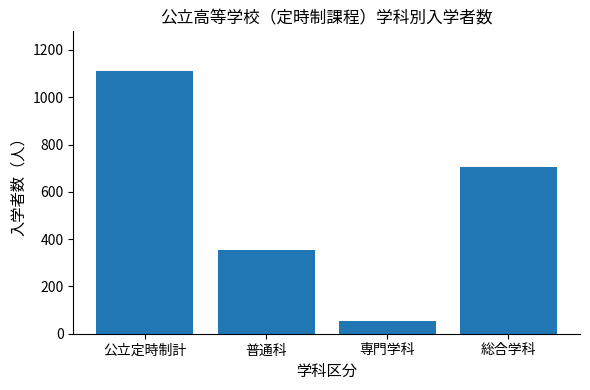

Reading right to left, what are all the values shown in this chart?

総合学科=706	専門学科=52	普通科=354	公立定時制計=1112